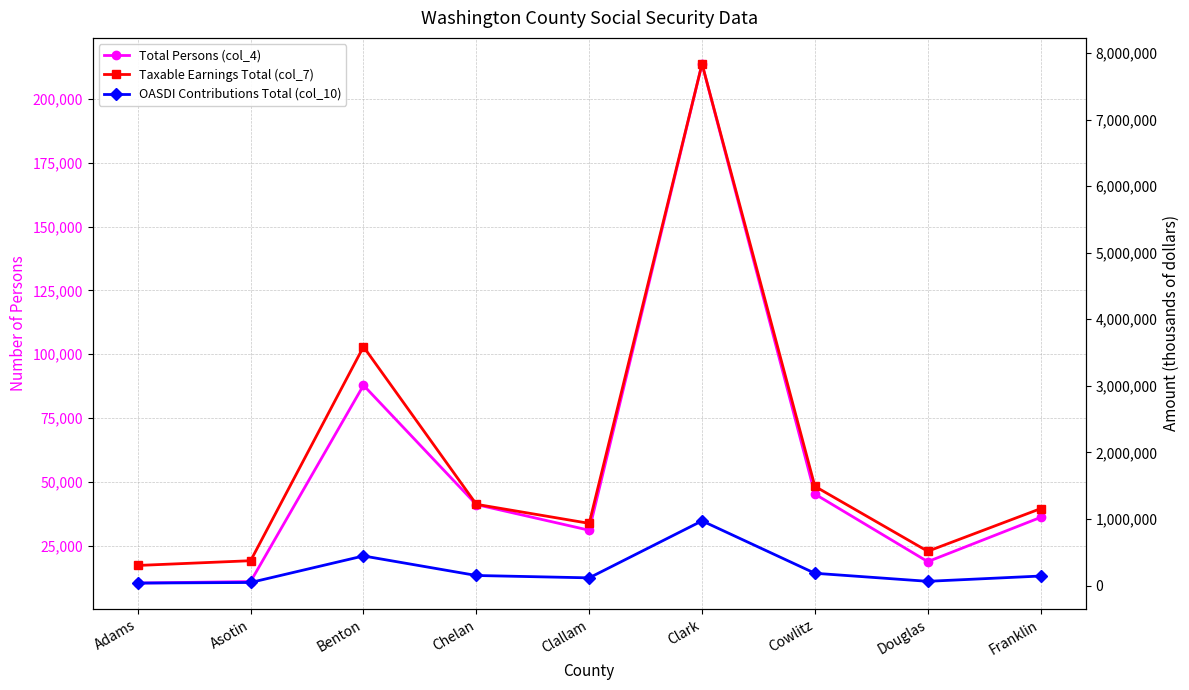

Count the number of data series in this chart.

3